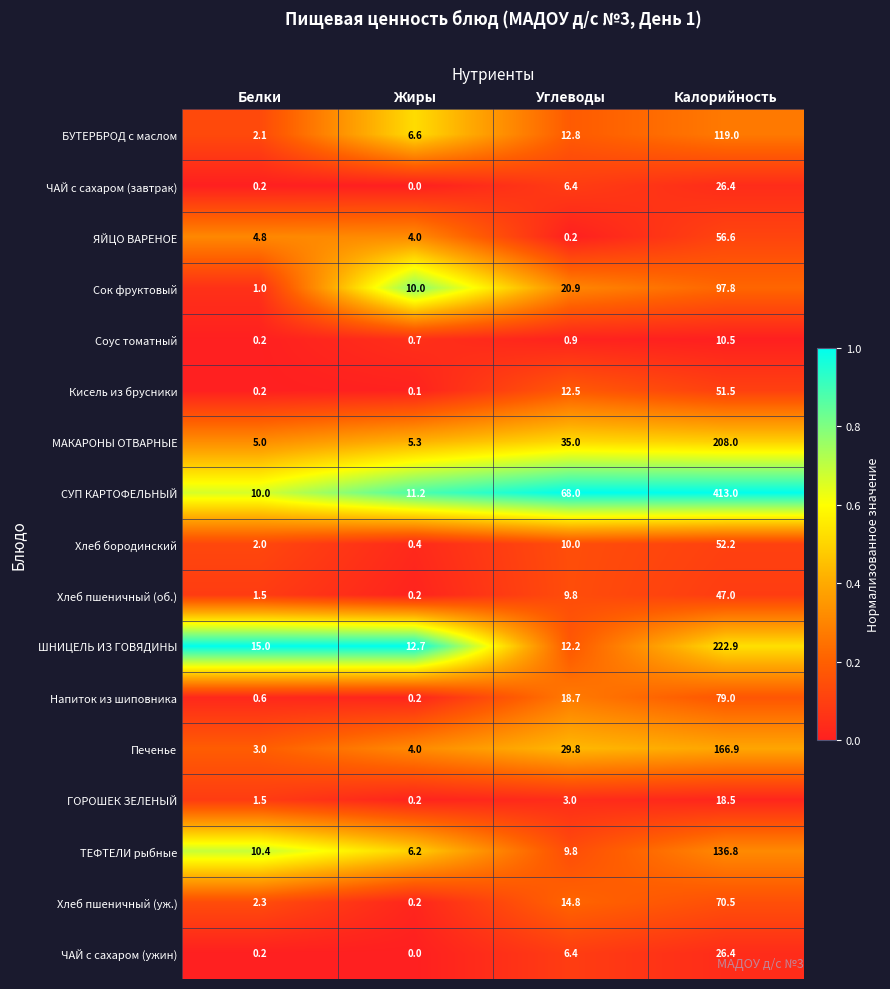

What is the maximum value shown in the chart?

413.0